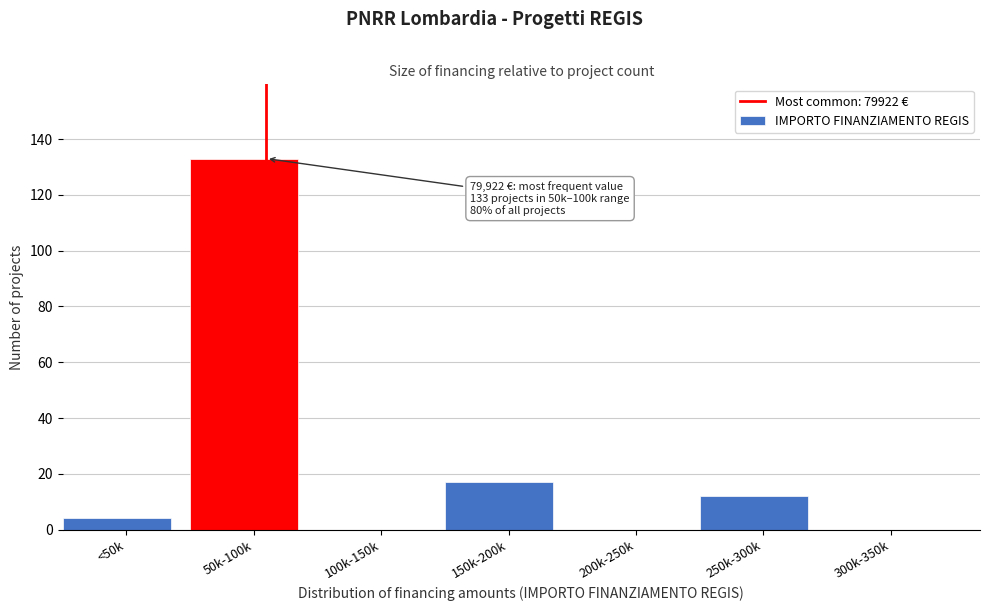

Reading left to right, transcribe all the data shown in this chart.

<50k=4	50k-100k=133	100k-150k=0	150k-200k=17	200k-250k=0	250k-300k=12	300k-350k=0